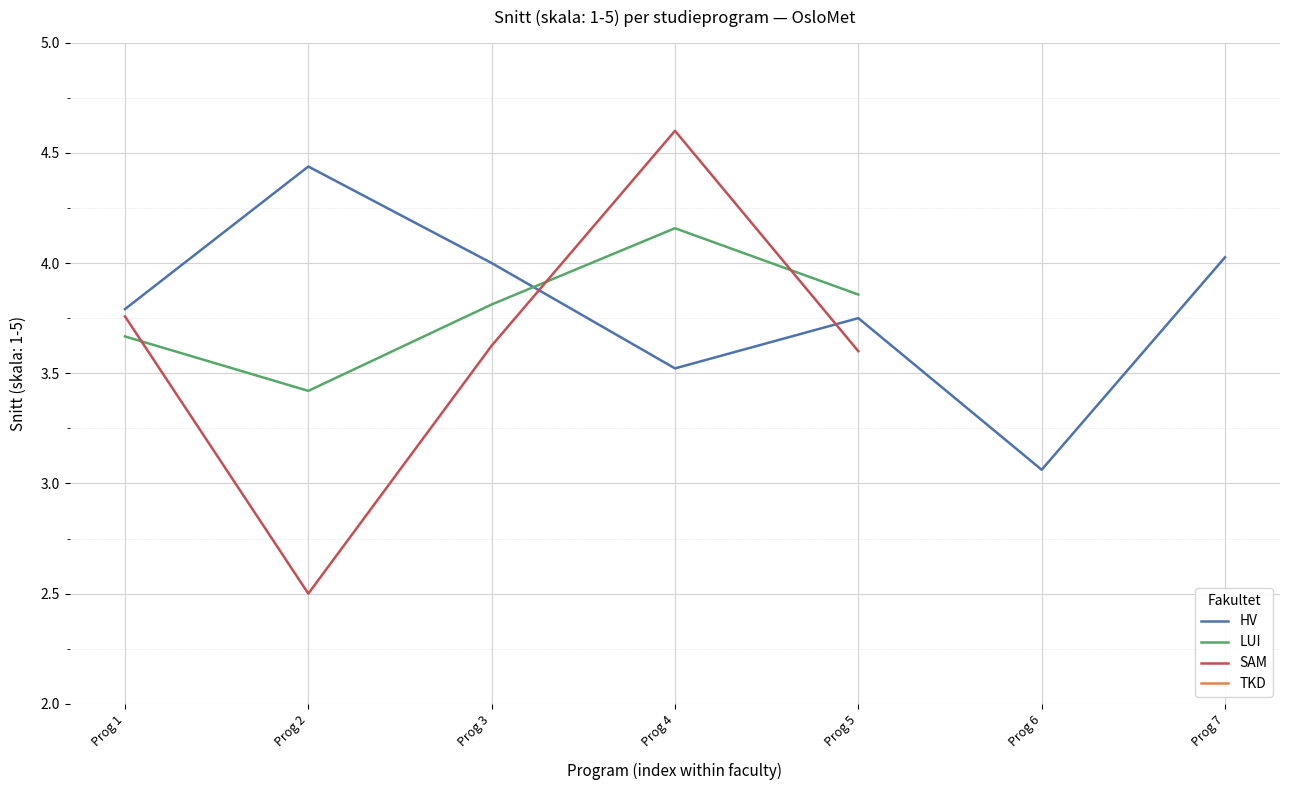

At which label is TKD closest to 3?

Prog 1